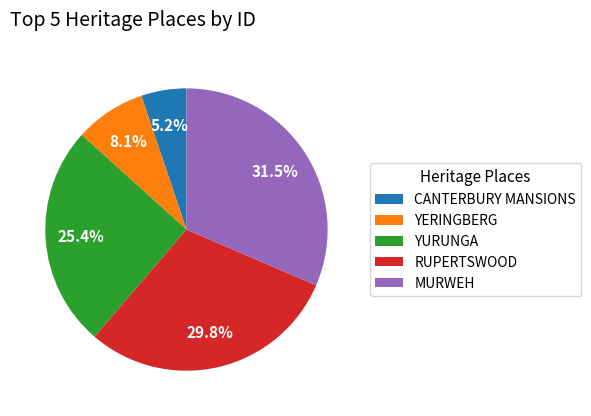

Rank the categories by value from highest to lowest.

MURWEH, RUPERTSWOOD, YURUNGA, YERINGBERG, CANTERBURY MANSIONS